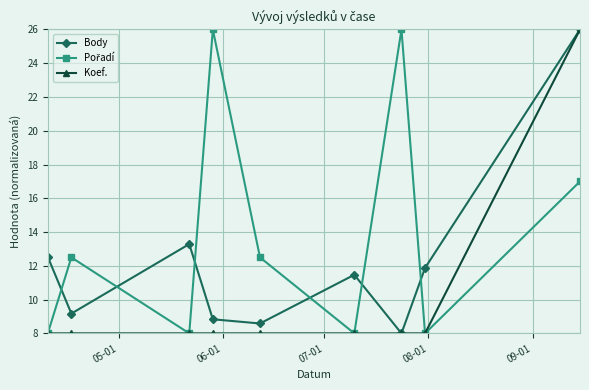

Does the chart display data point markers on the line(s)?

Yes